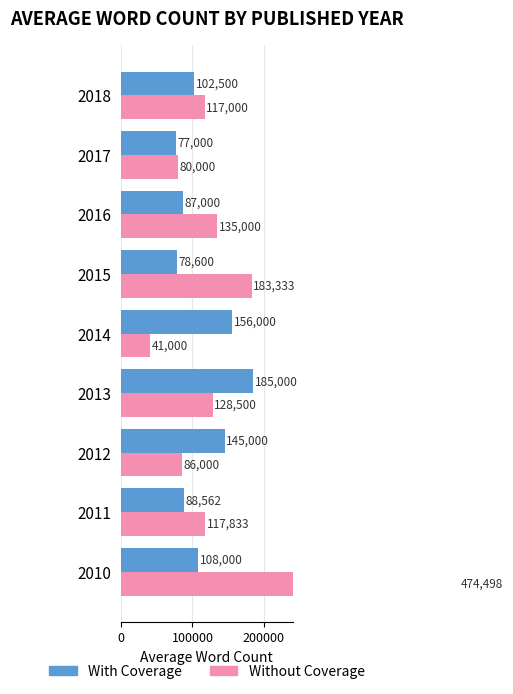

The Without Coverage series shows 474498 at 2010. True or false?

True